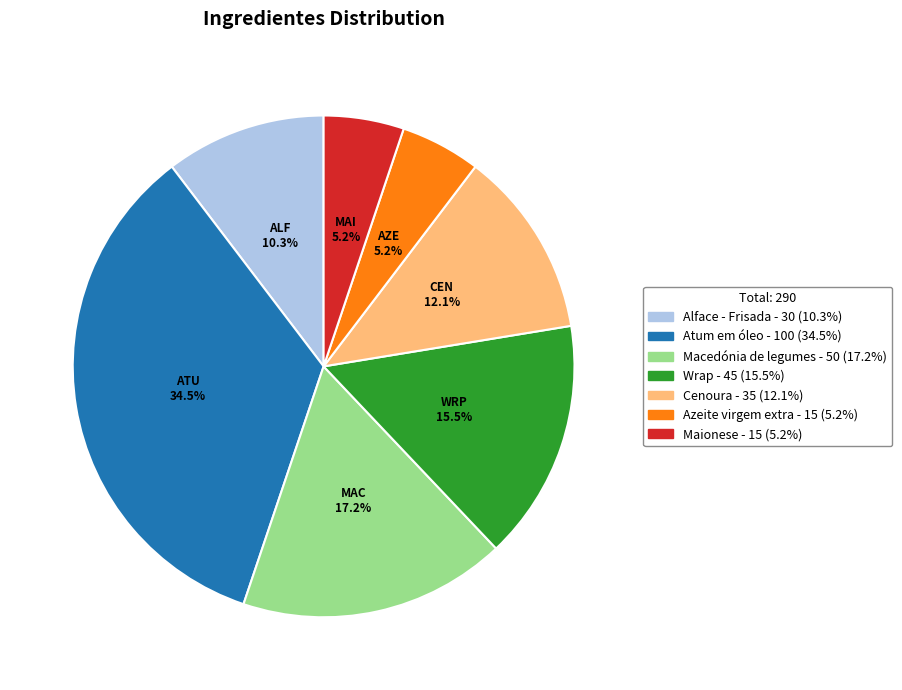

Approximately how many times larger is the value at Alface - Frisada compared to Macedónia de legumes?

0.6